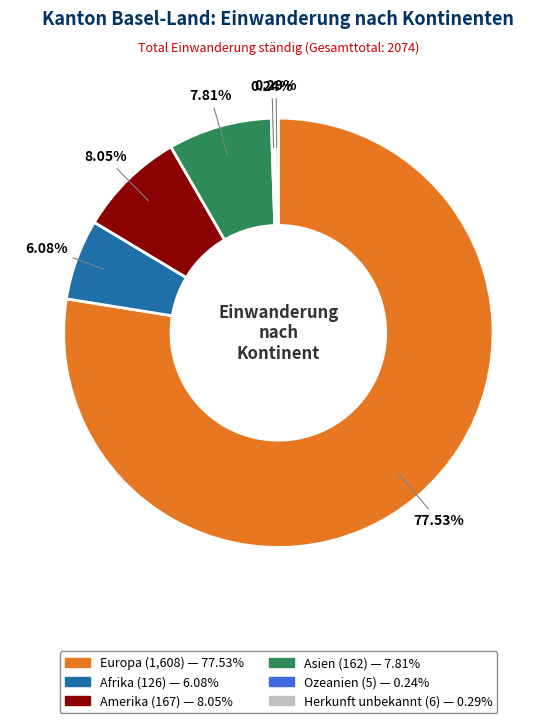

The Europa slice represents 72% of the pie. True or false?

False